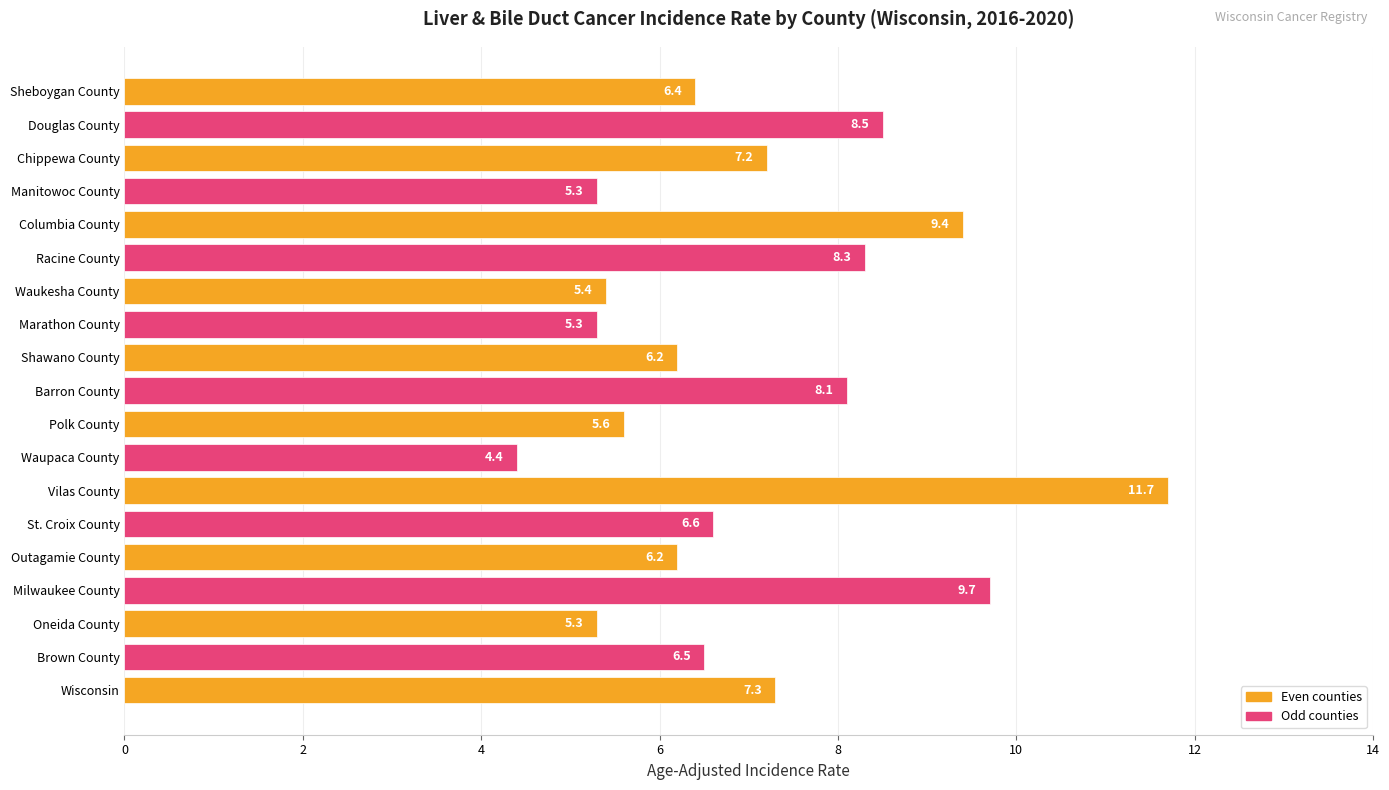

What is the change in value from Racine County to Sheboygan County?

-1.9